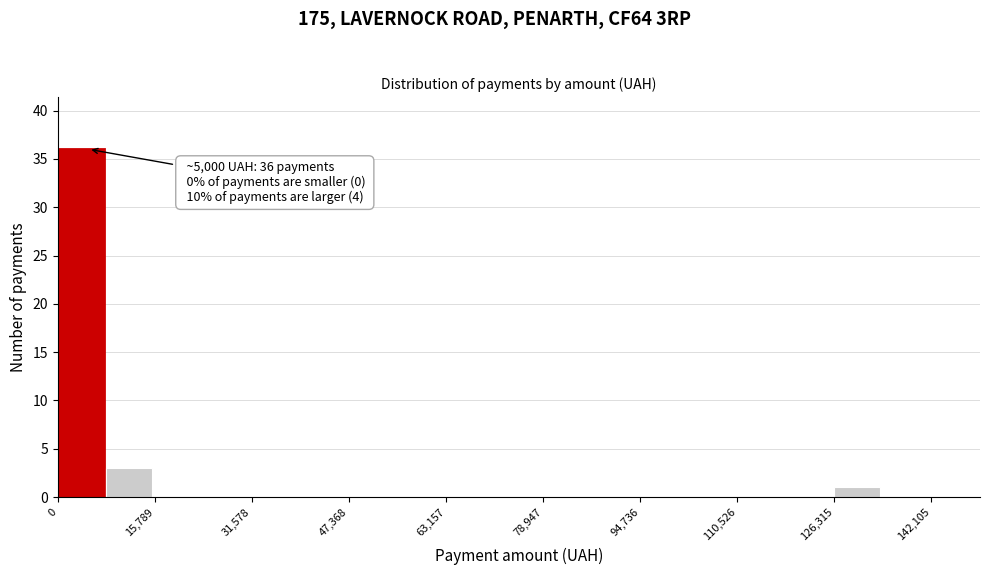

Read against the x-axis, roughly where is the centre of the tallest bar?

4000